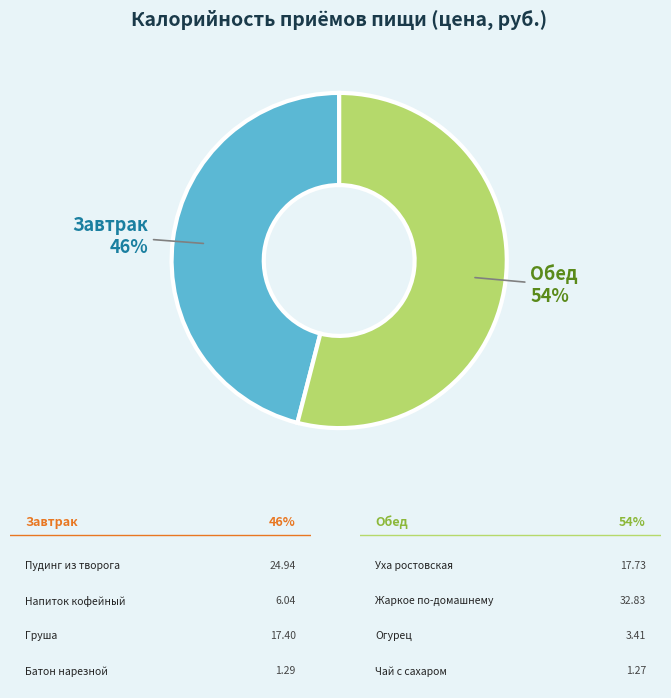

To the nearest percent, what percentage of the pie is Обед?

54%